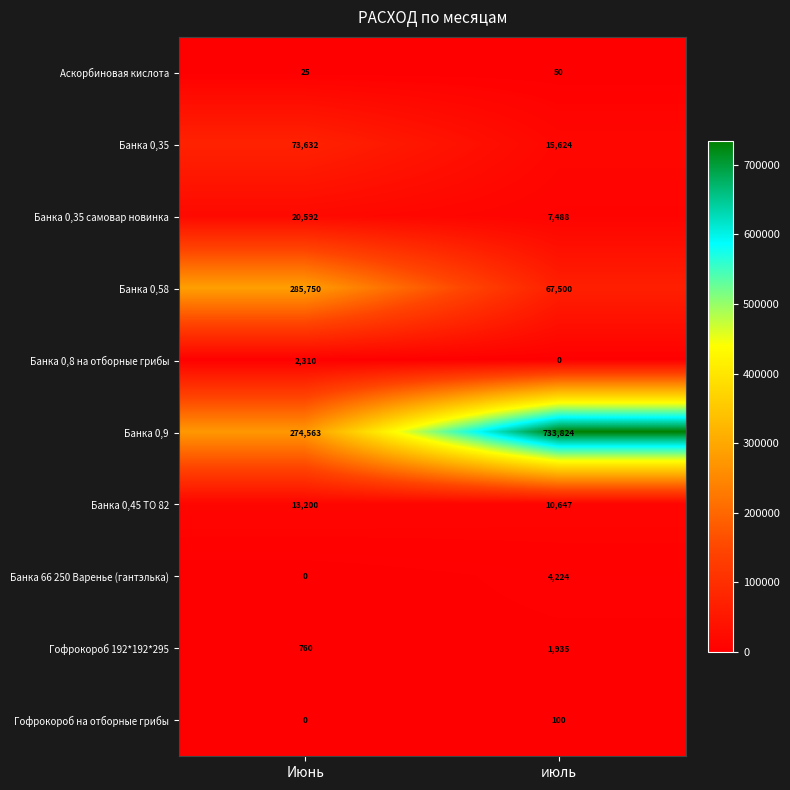

List the series in order of their peak value, highest first.

Банка 0,9, Банка 0,58, Банка 0,35, Банка 0,35 самовар новинка, Банка 0,45 ТО 82, Банка 66 250 Варенье (гантэлька), Банка 0,8 на отборные грибы, Гофрокороб 192*192*295, Гофрокороб на отборные грибы, Аскорбиновая кислота